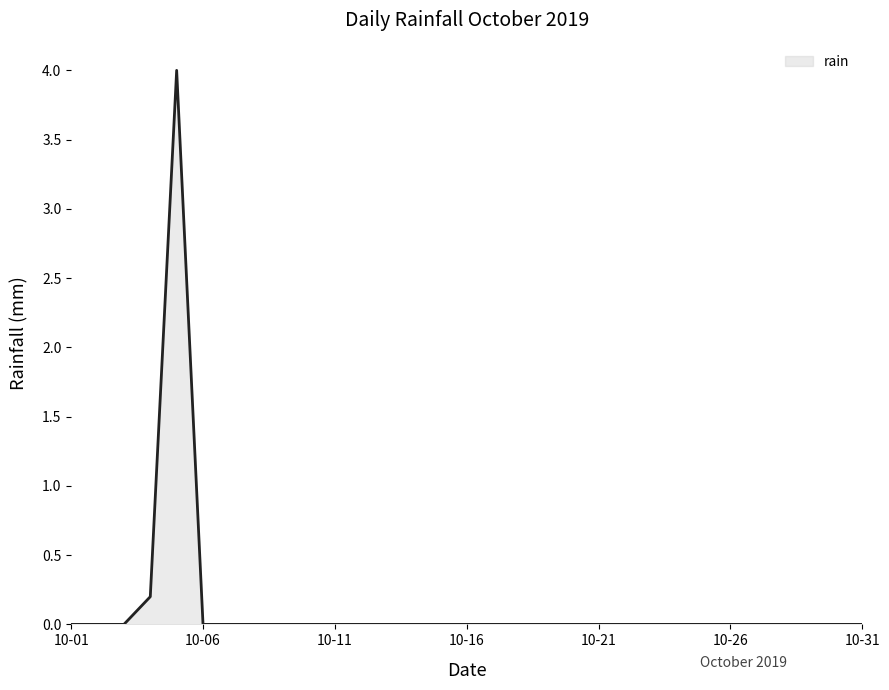

What is the difference between the maximum and minimum values?

4.0